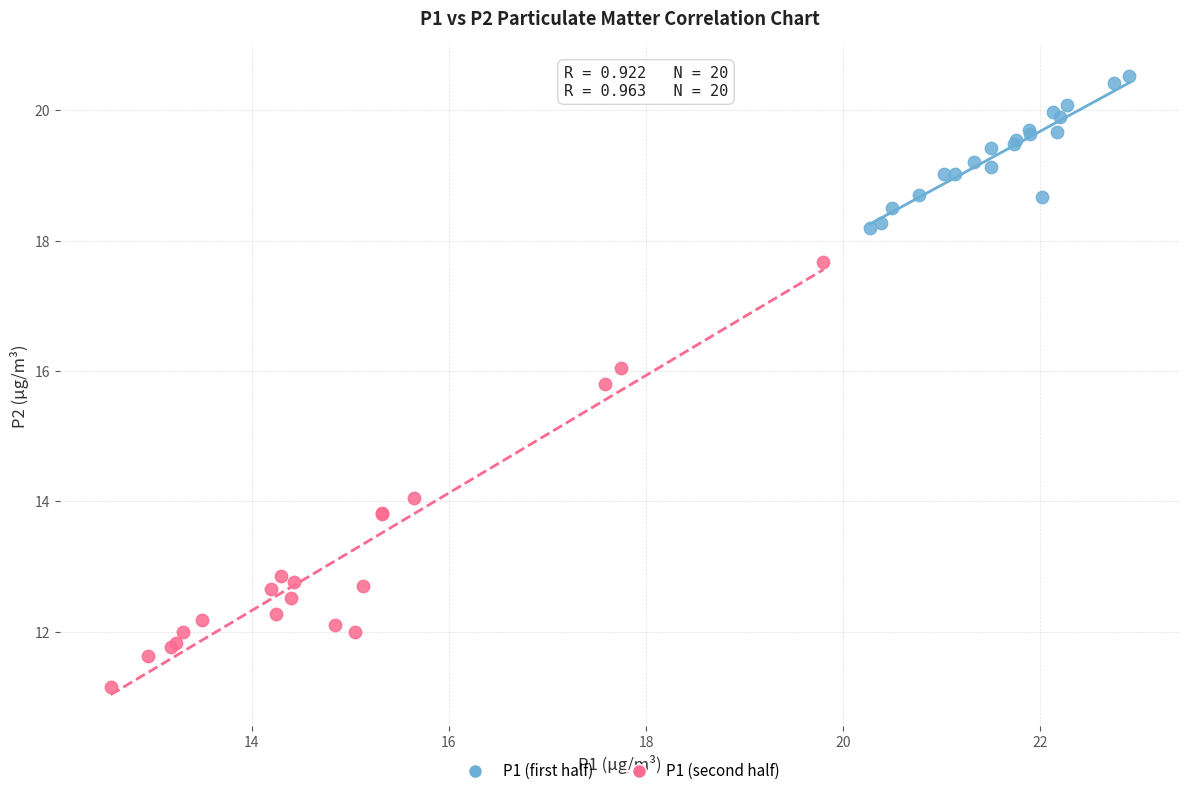

Which series reaches the maximum Y coordinate?

P1 (first half)